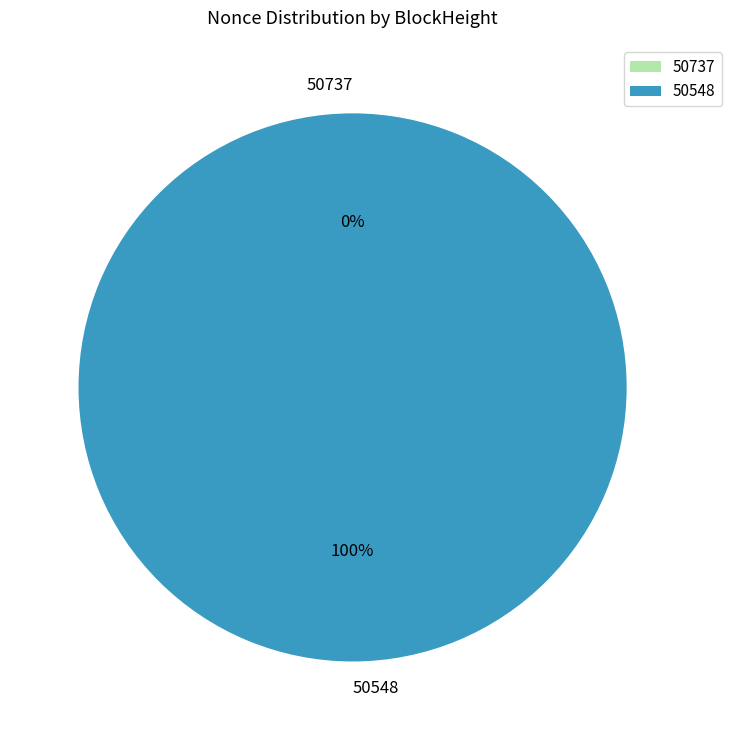

Between 50737 and 50548, which is larger?

50548